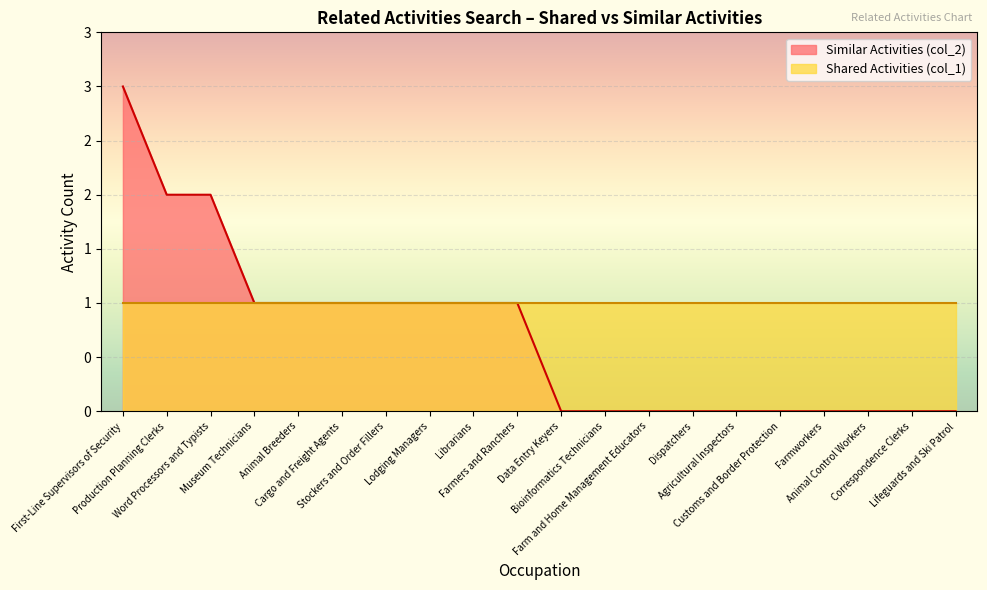

Where does the data first go above 1?

First-Line Supervisors of Security